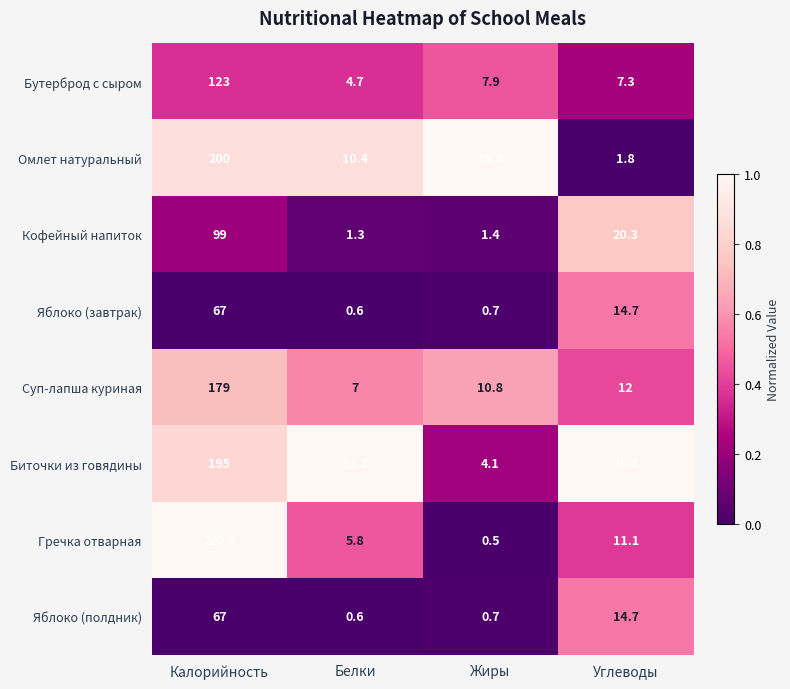

How many values in the Бутерброд с сыром series are below 7?

1